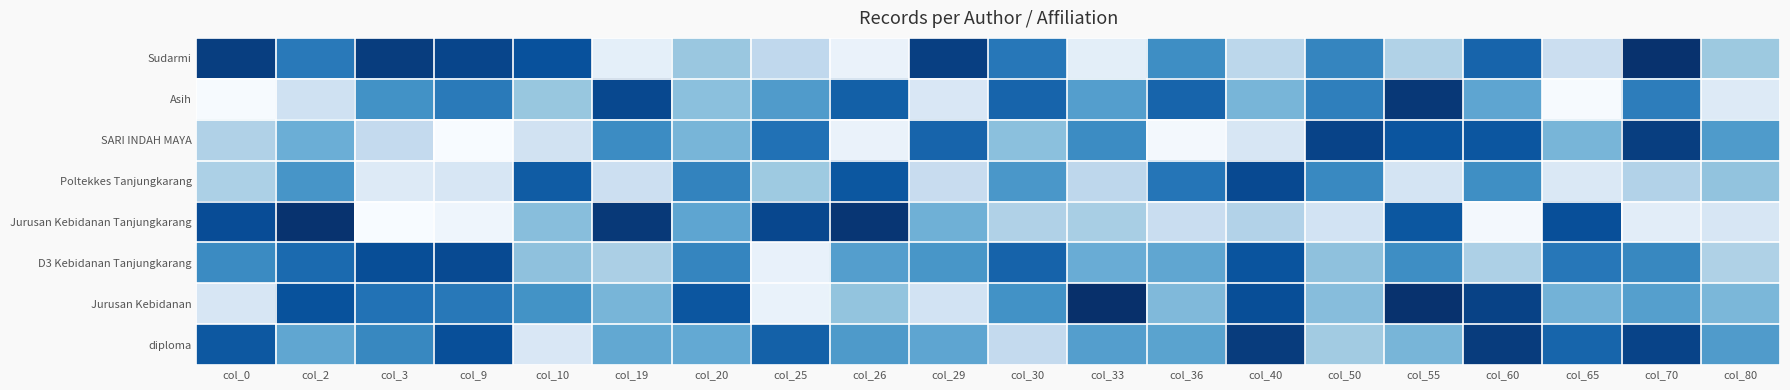

Which has a higher value, col_20 or col_9?

col_9